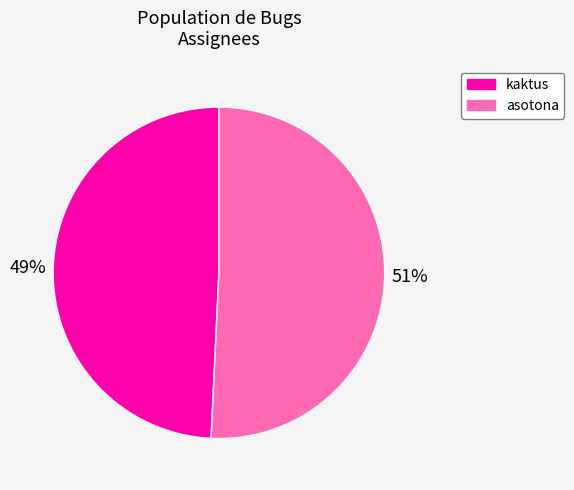

Approximately how many times larger is the value at asotona compared to kaktus?

1.0